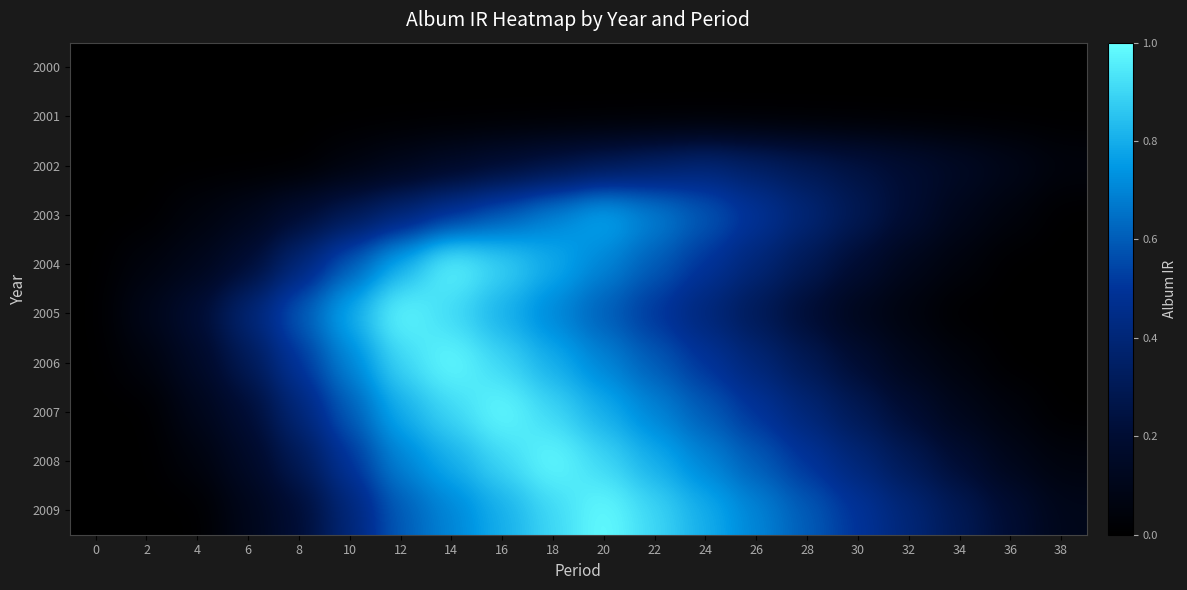

Which series has the widest spread of values?

2004